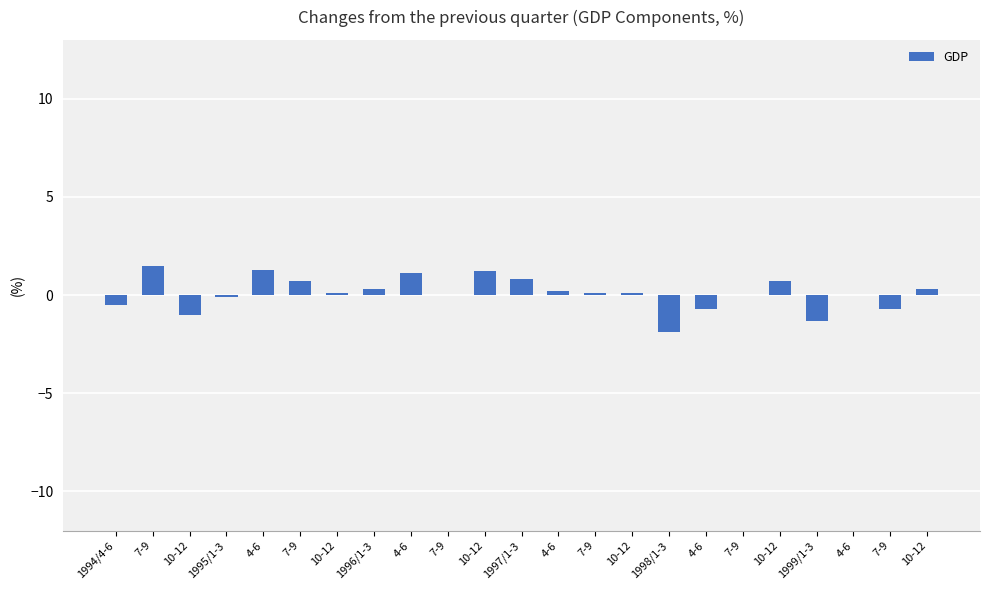

What is the minimum value shown in the chart?

-1.9